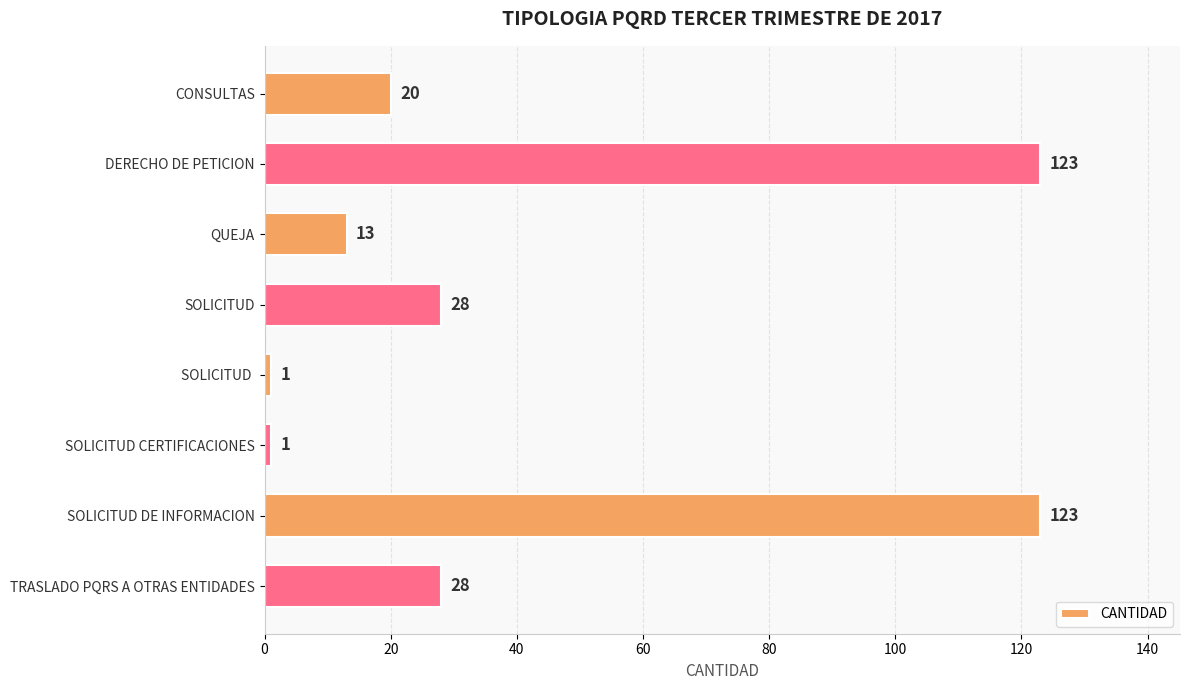

True or false: the data shows 10 at TRASLADO PQRS A OTRAS ENTIDADES.

False